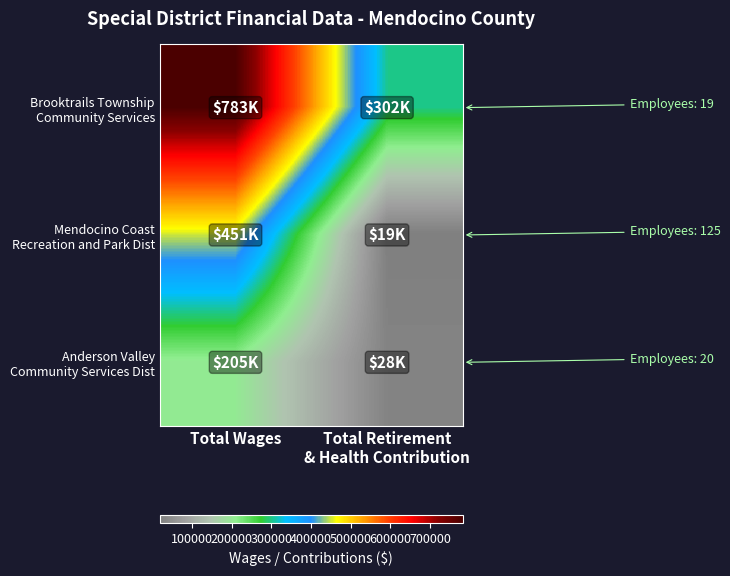

At how many categories does at least one series exceed 326126?

1